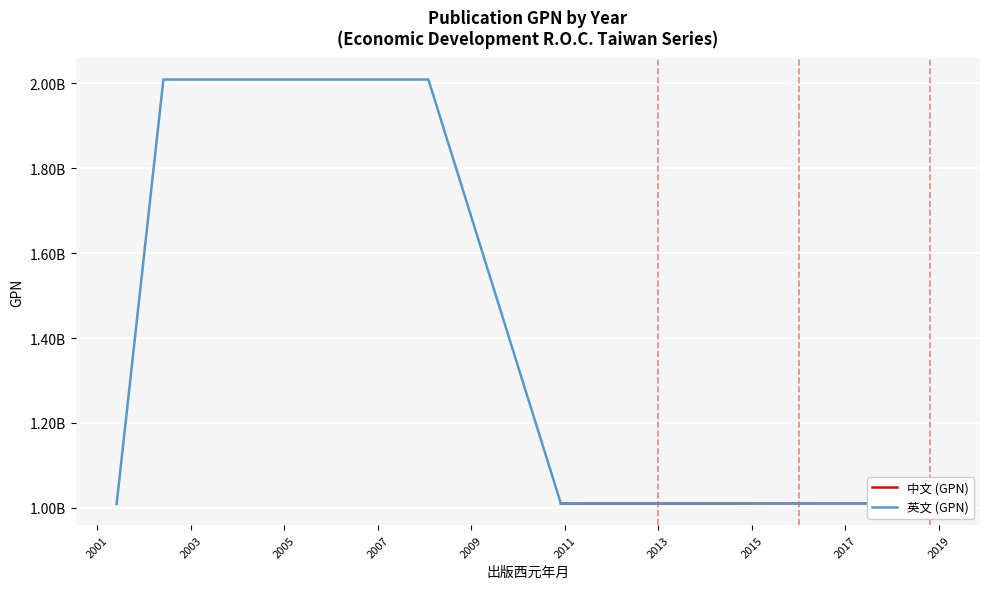

The chart shows a value of 1010702589 at 2019. True or false?

True